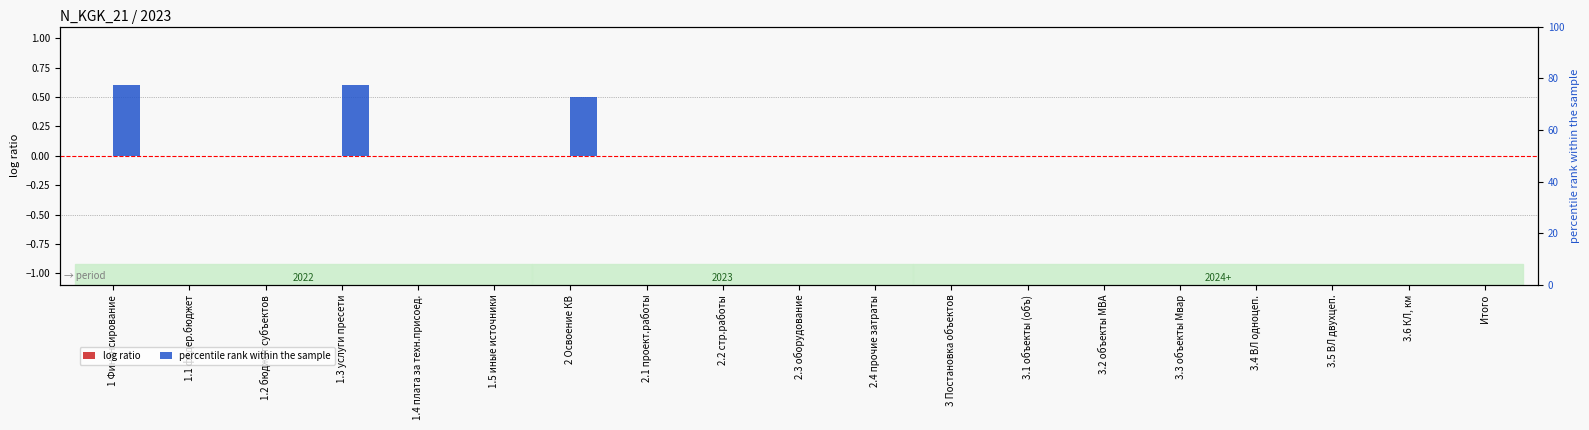

Reading right to left, transcribe all the data shown in this chart.

log ratio: Итого=0.0	3.6 КЛ, км=0.0	3.5 ВЛ двухцеп.=0.0	3.4 ВЛ одноцеп.=0.0	3.3 объекты Мвар=0.0	3.2 объекты МВА=0.0	3.1 объекты (объ)=0.0	3 Постановка объектов=0.0	2.4 прочие затраты=0.0	2.3 оборудование=0.0	2.2 стр.работы=0.0	2.1 проект.работы=0.0	2 Освоение КВ=0.0	1.5 иные источники=0.0	1.4 плата за техн.присоед.=0.0	1.3 услуги пресети=0.0	1.2 бюджет субъектов=0.0	1.1 федер.бюджет=0.0	1 Финансирование=0.0
percentile rank within the sample: Итого=0.0	3.6 КЛ, км=0.0	3.5 ВЛ двухцеп.=0.0	3.4 ВЛ одноцеп.=0.0	3.3 объекты Мвар=0.0	3.2 объекты МВА=0.0	3.1 объекты (объ)=0.0	3 Постановка объектов=0.0	2.4 прочие затраты=0.0	2.3 оборудование=0.0	2.2 стр.работы=0.0	2.1 проект.работы=0.0	2 Освоение КВ=0.5	1.5 иные источники=0.0	1.4 плата за техн.присоед.=0.0	1.3 услуги пресети=0.6	1.2 бюджет субъектов=0.0	1.1 федер.бюджет=0.0	1 Финансирование=0.6